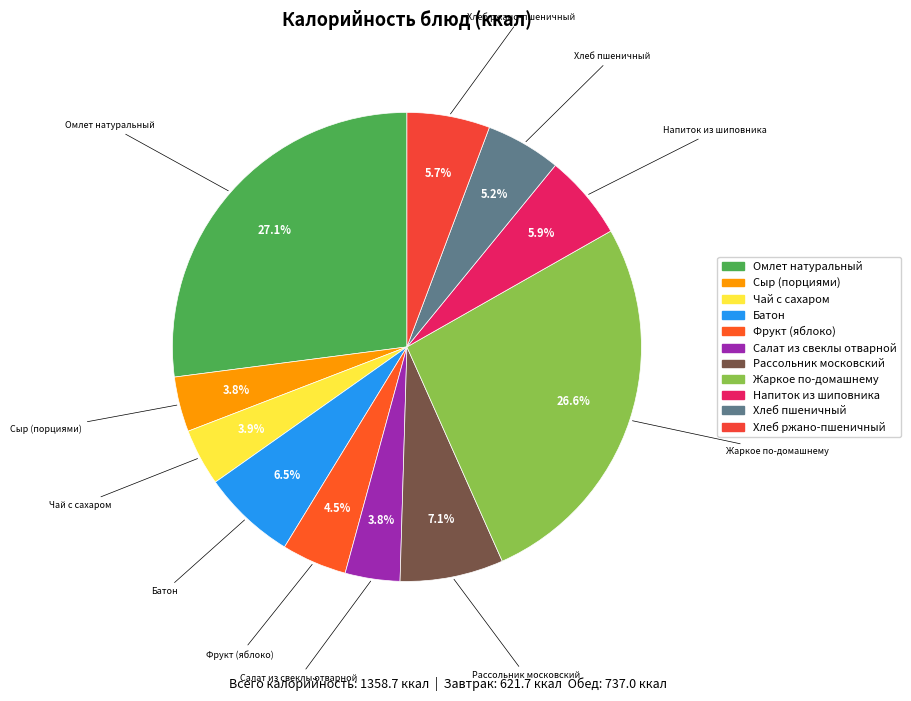

Does Жаркое по-домашнему represent more than half of the total?

No